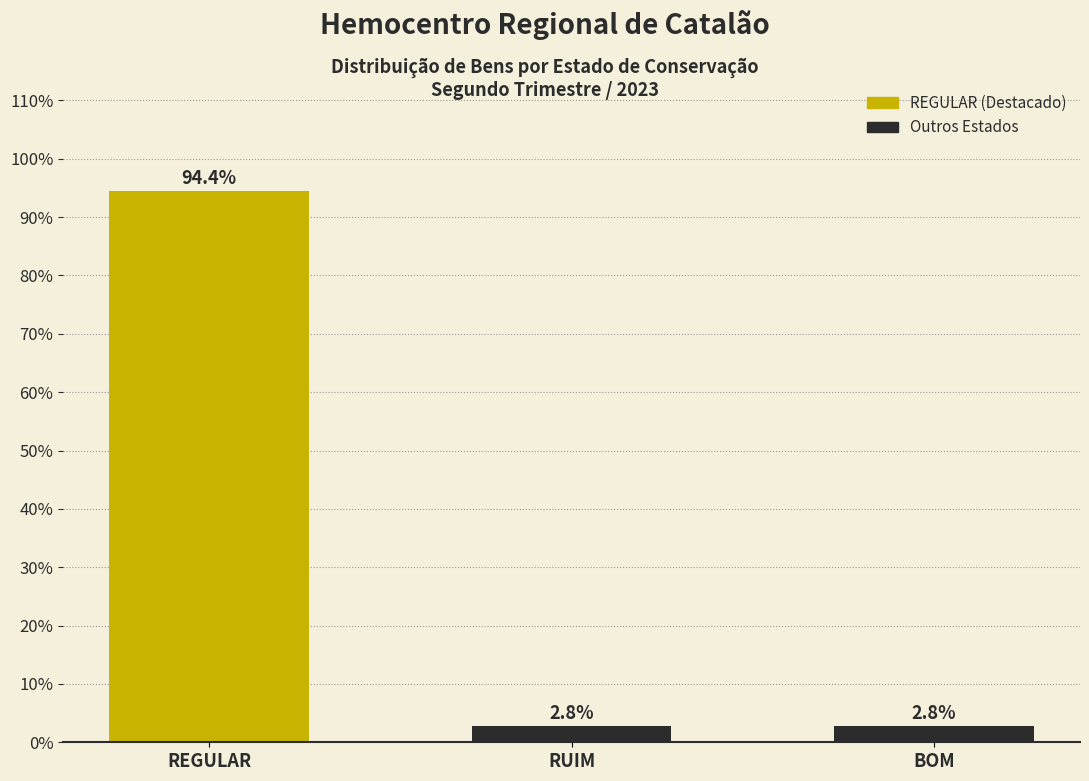

Reading left to right, what are all the values shown in this chart?

94.4	2.8	2.8